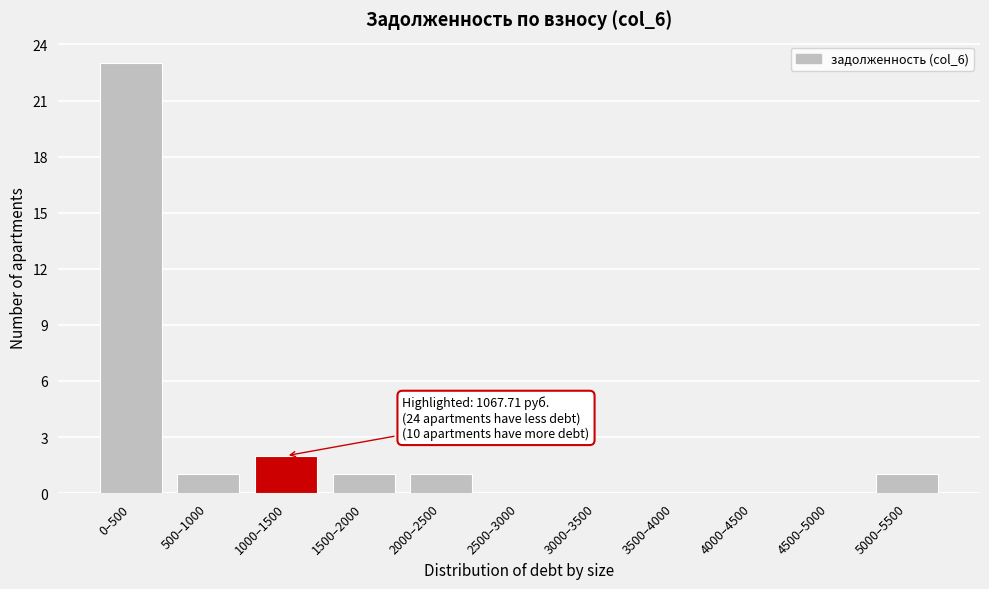

Reading left to right, what are all the values shown in this chart?

0–500=23	500–1000=1	1000–1500=2	1500–2000=1	2000–2500=1	2500–3000=0	3000–3500=0	3500–4000=0	4000–4500=0	4500–5000=0	5000–5500=1